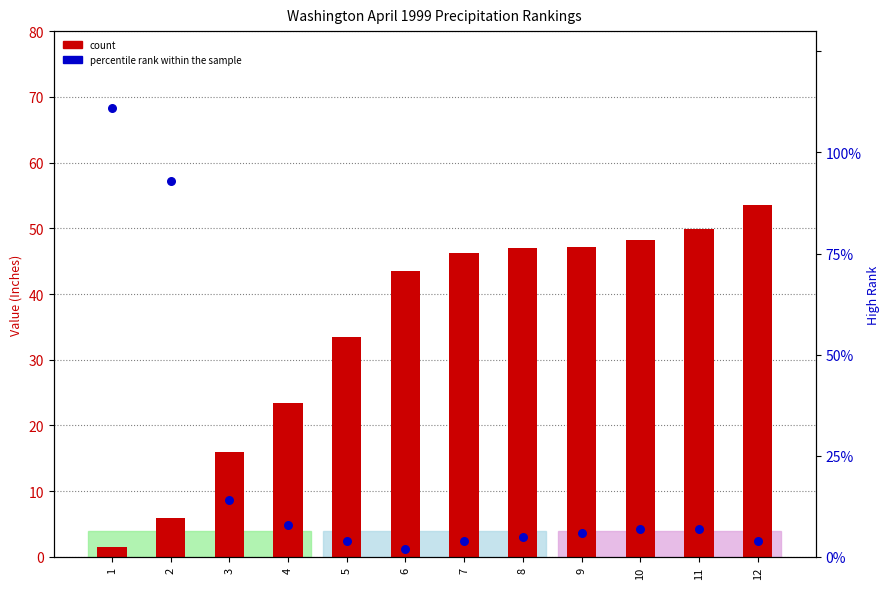

Which series has the largest total across all categories?

count